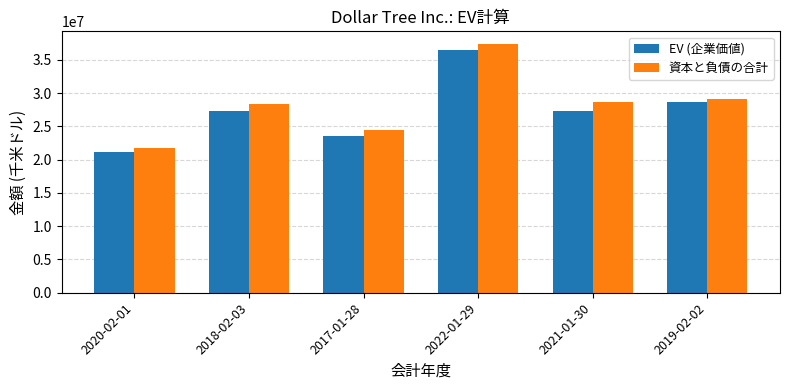

Between 2020-02-01 and 2022-01-29, which series saw the biggest shift?

資本と負債の合計